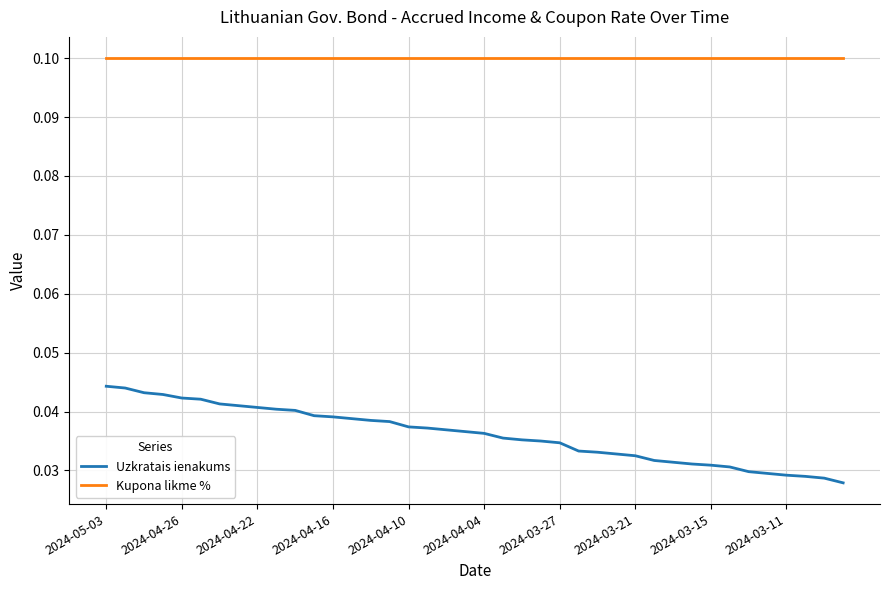

True or false: Kupona likme % and Uzkratais ienakums cross at least once.

False